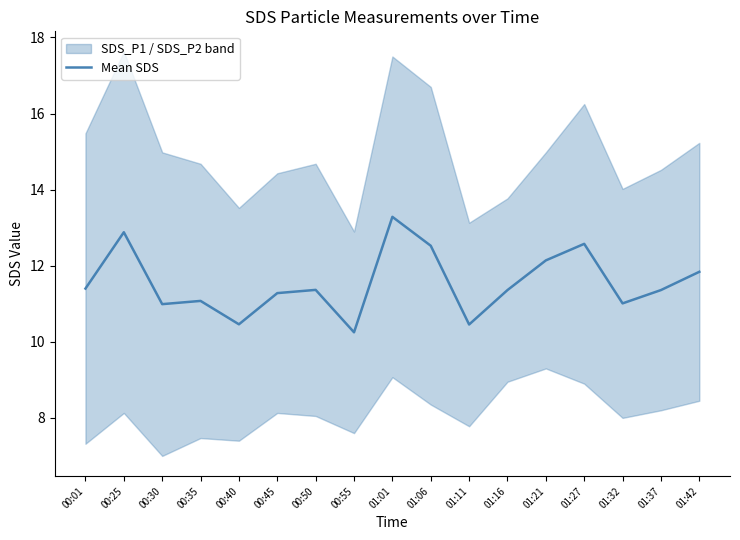

True or false: the data shows 11.4 at 01:16.

True